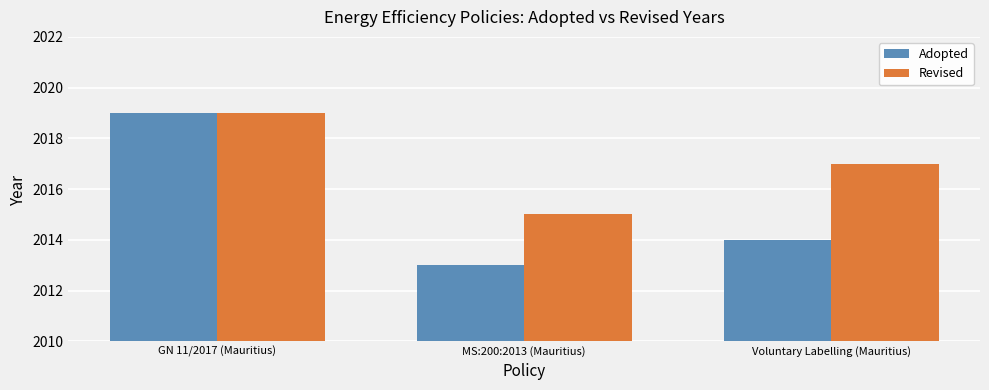

Count the number of data series in this chart.

2